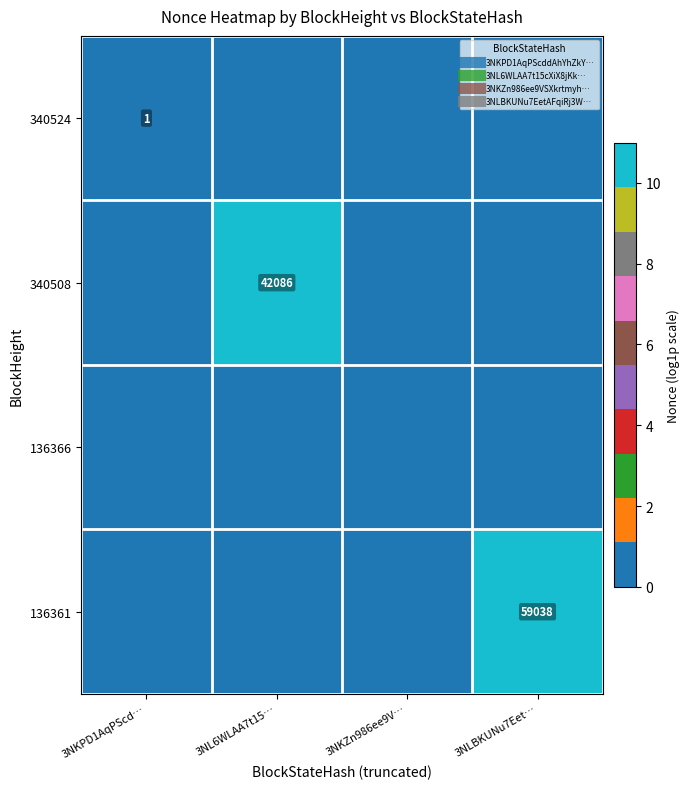

Which series changed the most between 3NKPD1AqPScd… and 3NL6WLAA7t15…?

340508